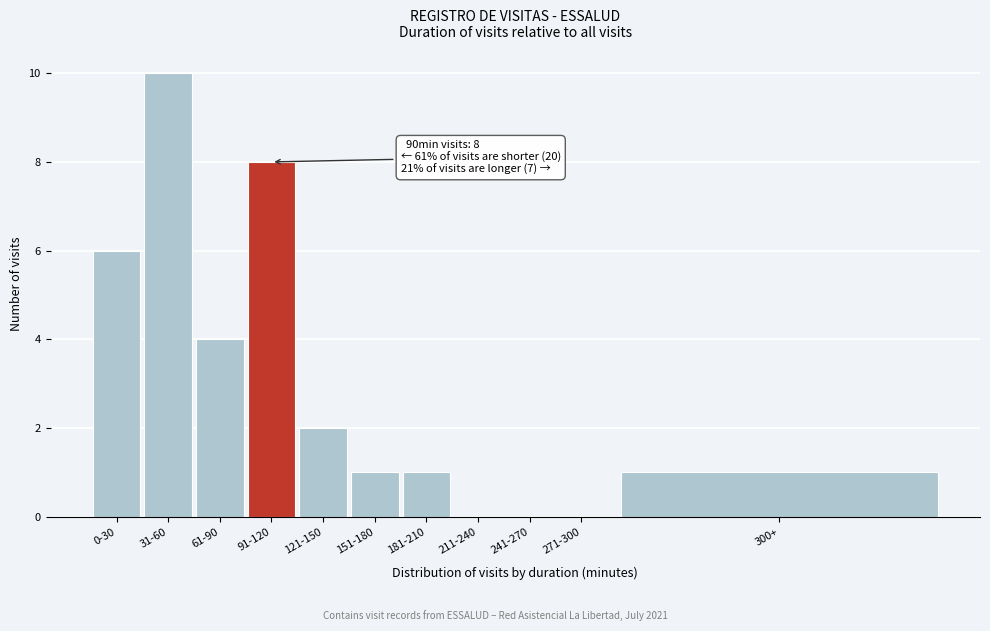

Reading right to left, extract all data points from this chart.

300+=1	271-300=0	241-270=0	211-240=0	181-210=1	151-180=1	121-150=2	91-120=8	61-90=4	31-60=10	0-30=6